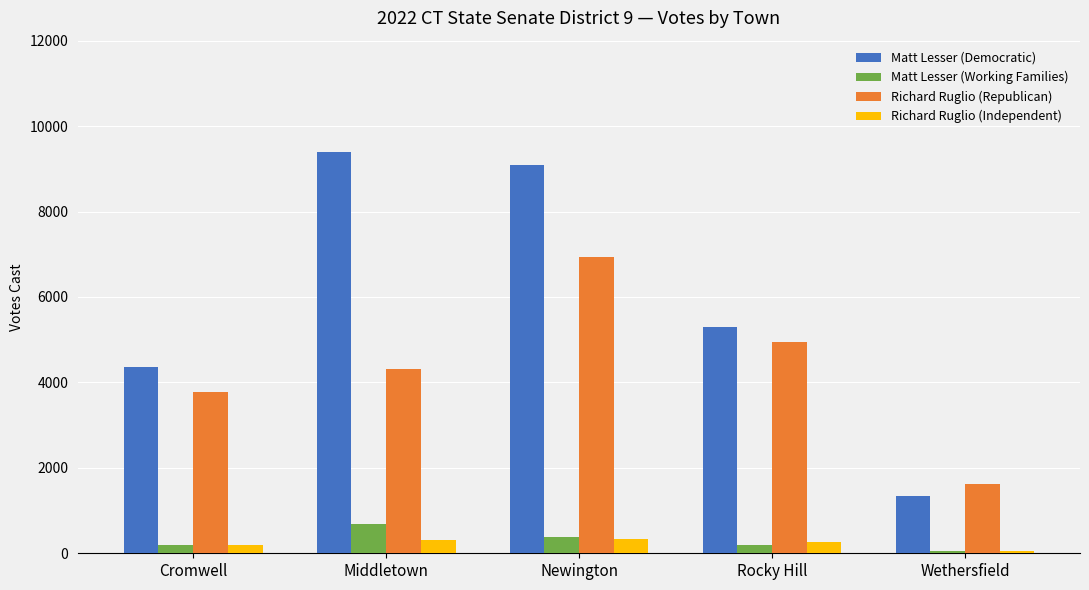

Is it true that Matt Lesser (Working Families) equals 689 at Middletown?

True